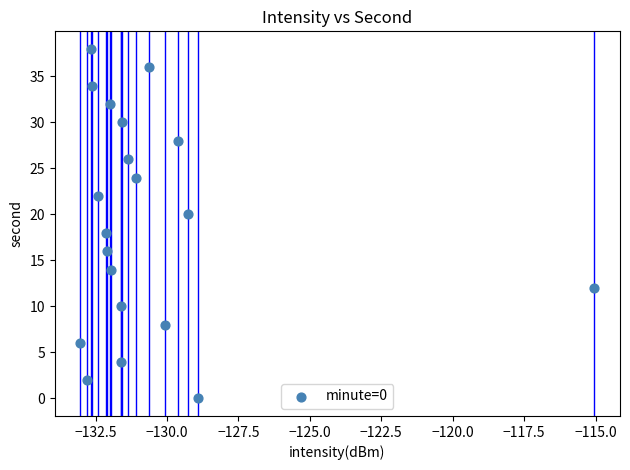

What is the range of Y values (max minus min)?

38